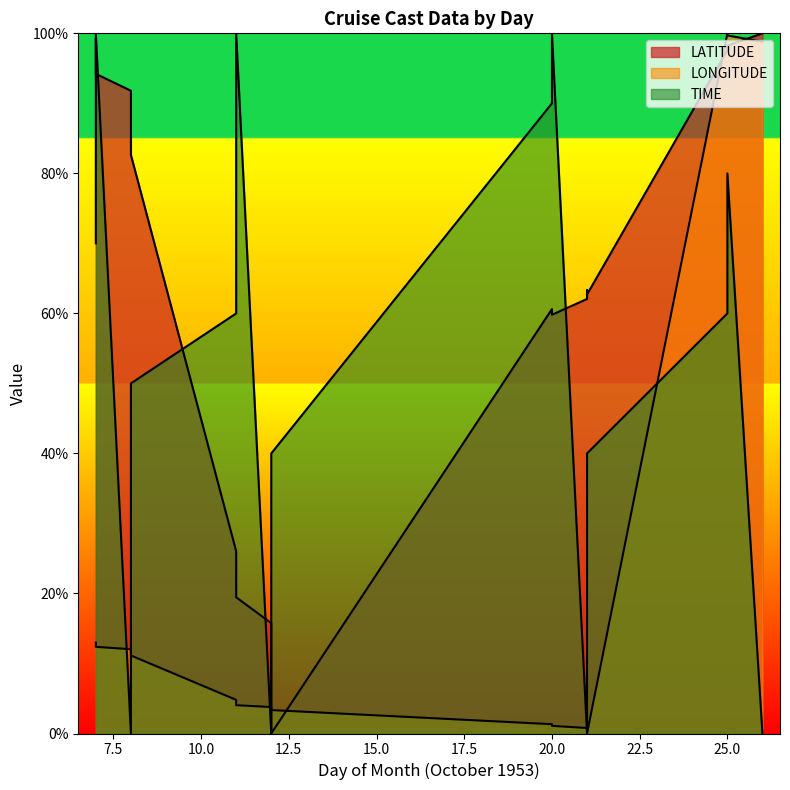

What is the total value across all series at 11?

90.8